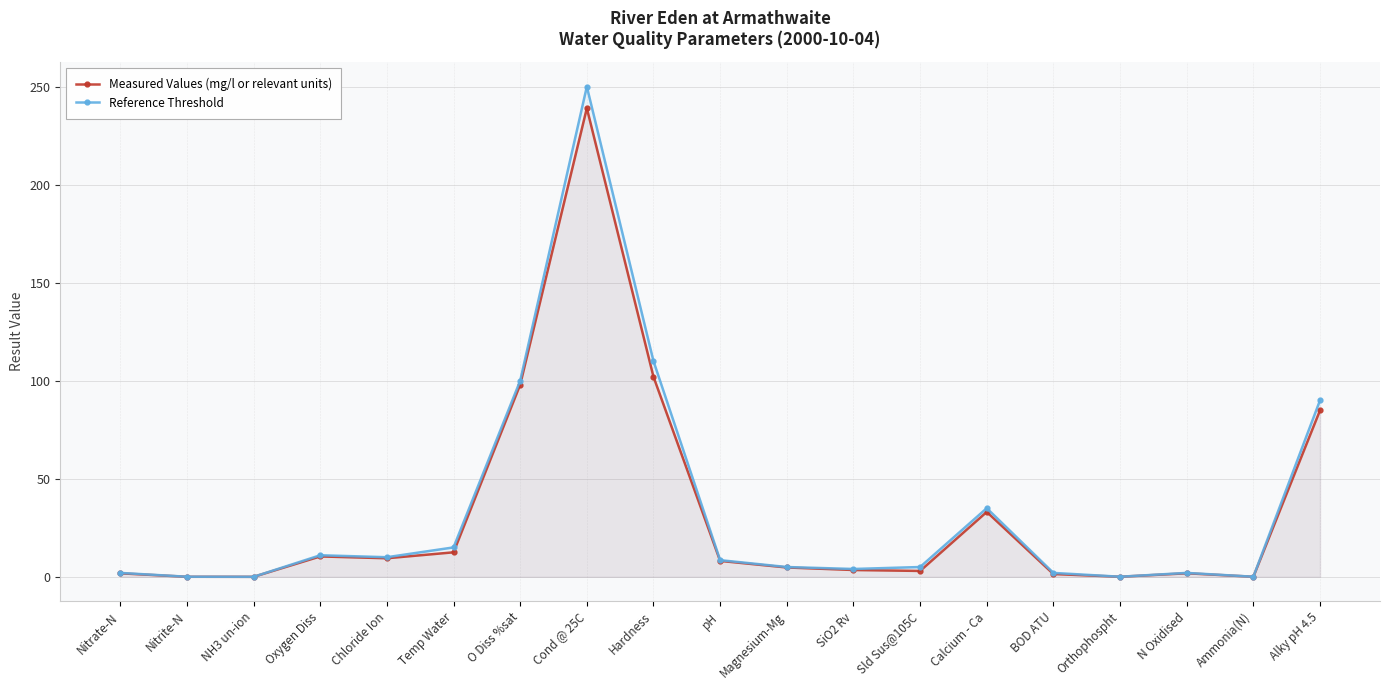

What is the spread (max minus min) of values at O Diss %sat?

2.0